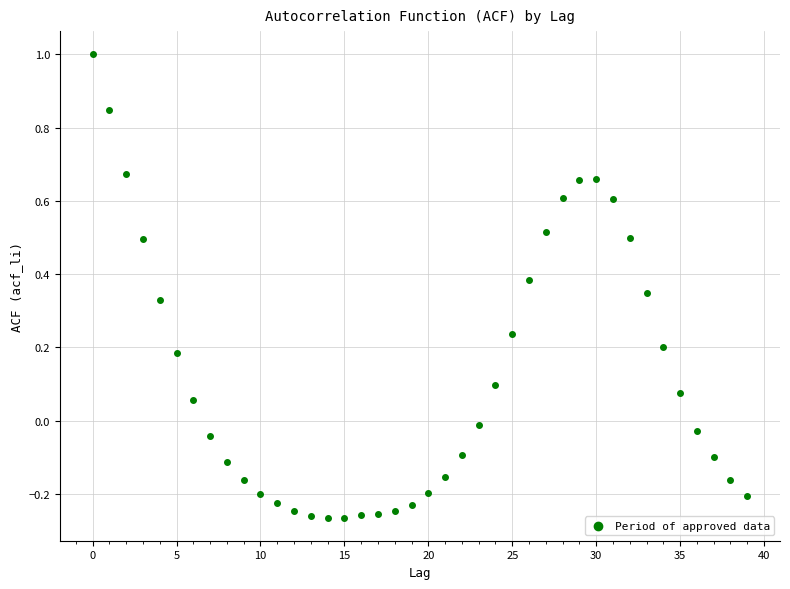

What is the range of Y values (max minus min)?

1.3